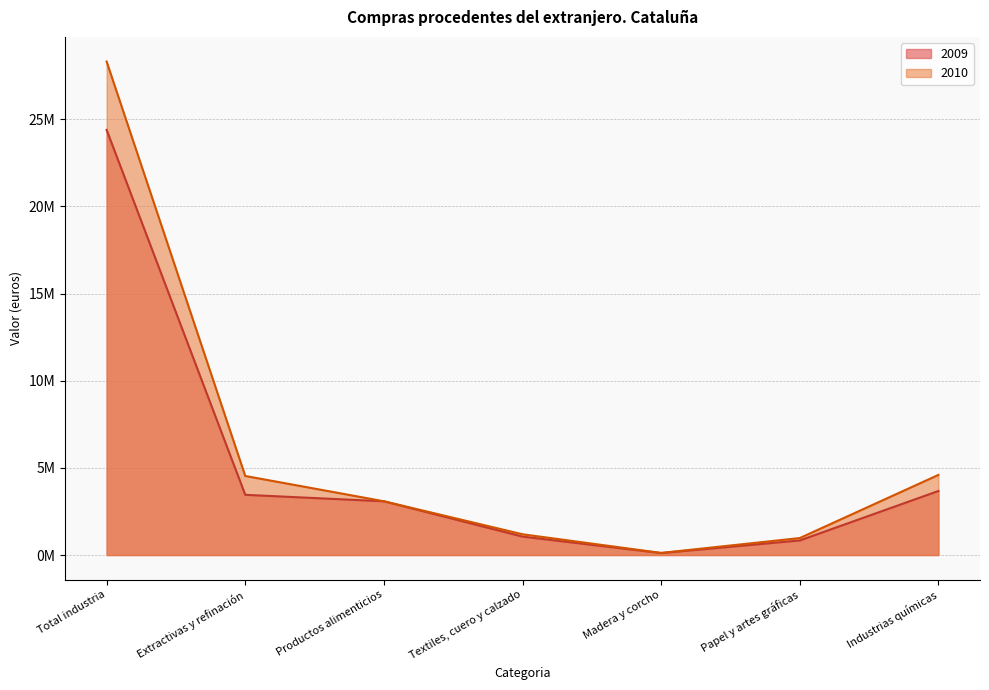

How many lines are shown in the chart?

2